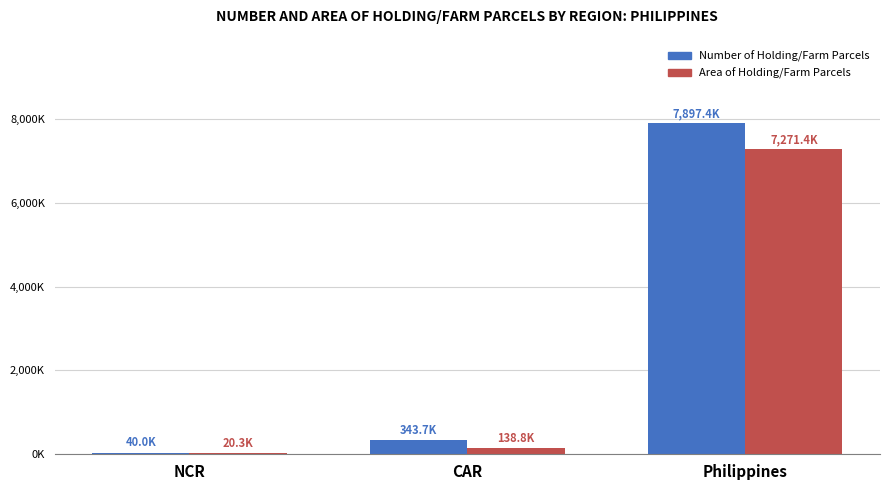

At which label does Number of Holding/Farm Parcels reach its minimum?

NCR